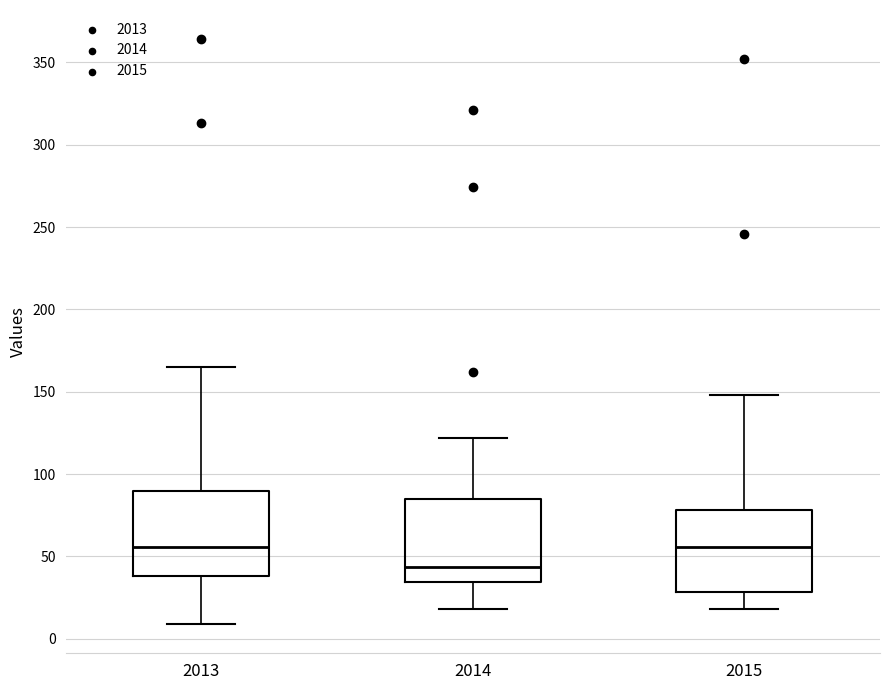

Where is the upper edge of the box at x = 2013 on the y-axis? The values are not printed on the chart, so give them approximately, as read against the axis.

90